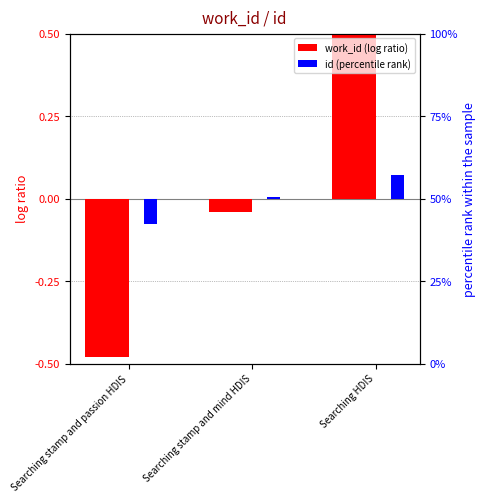

Reading right to left, what are all the values shown in this chart?

work_id (log ratio): 0.5	-0.0	-0.5
id (percentile rank): 0.1	0.0	-0.1